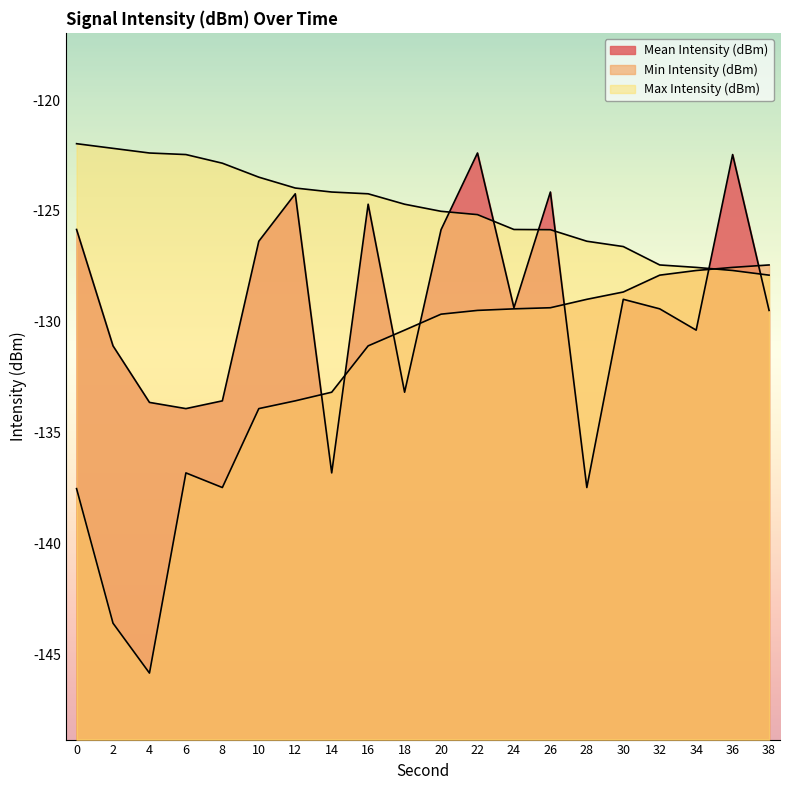

How many data points in Max Intensity (dBm) are above -124?

7